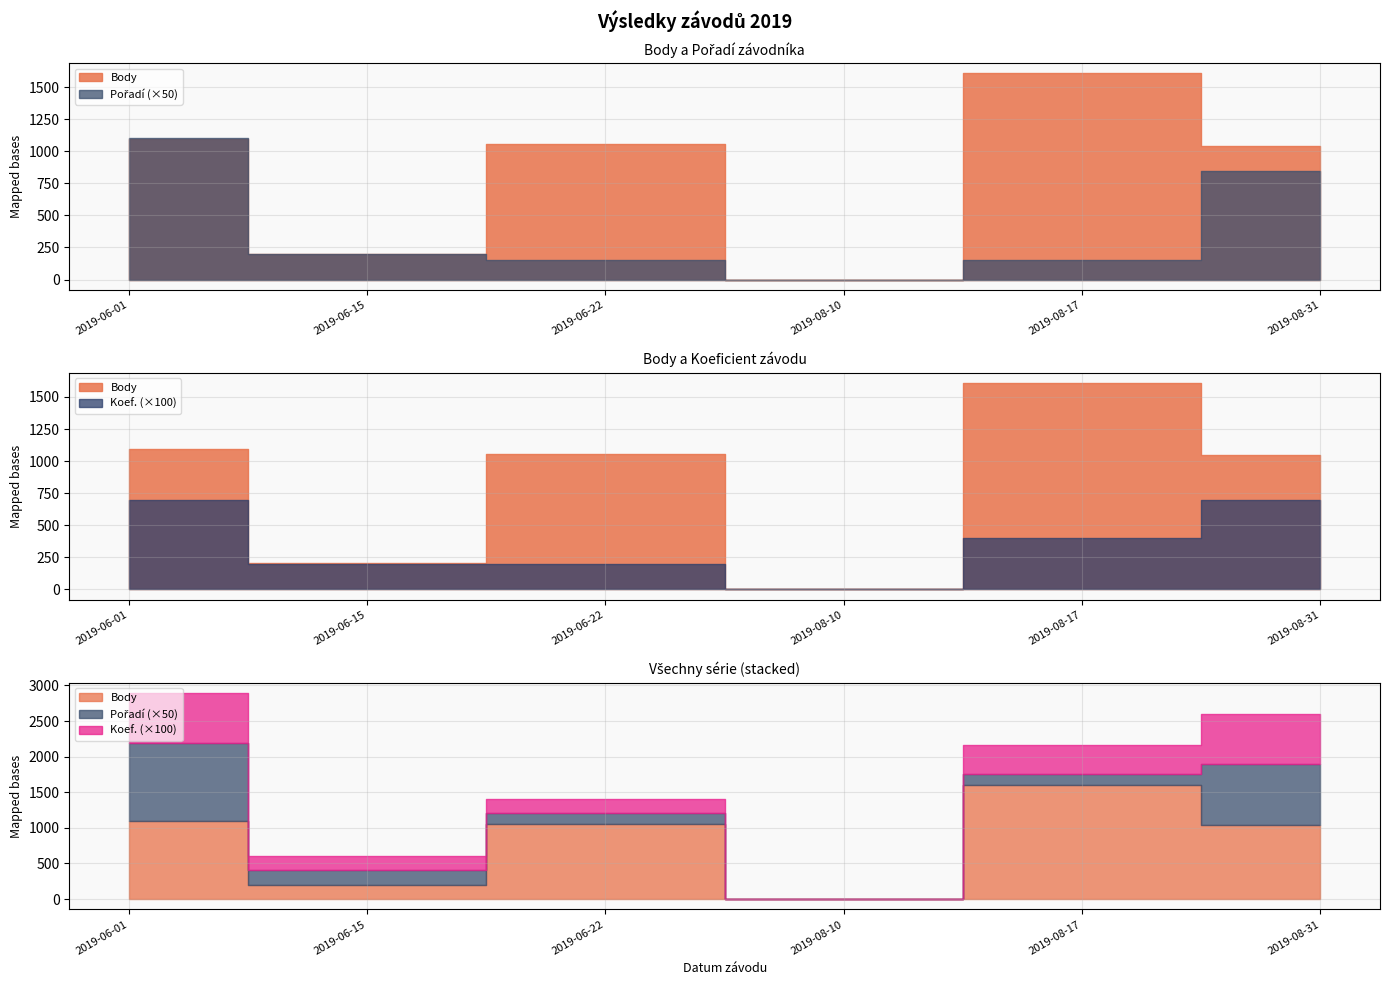

True or false: Body and Pořadí cross at least once.

False